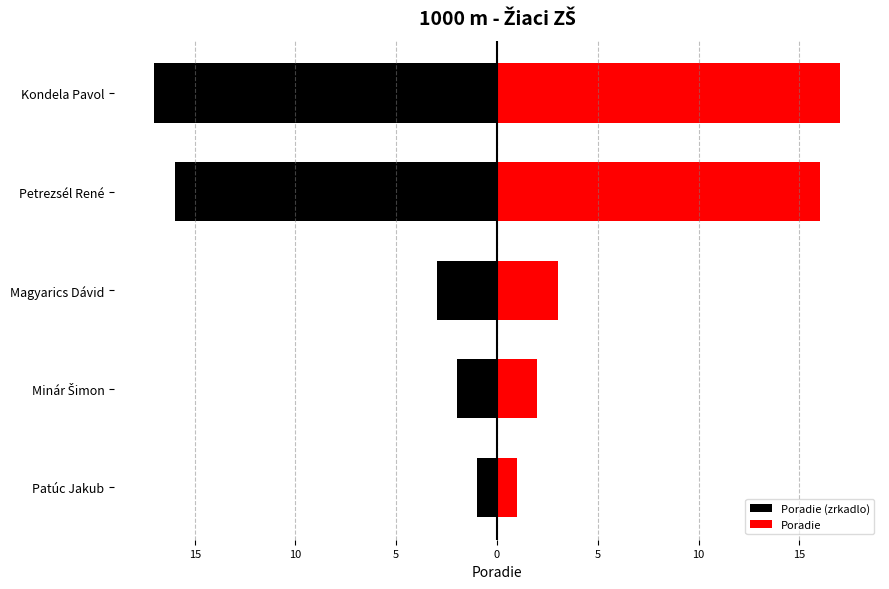

How many bars are there in each group?

2